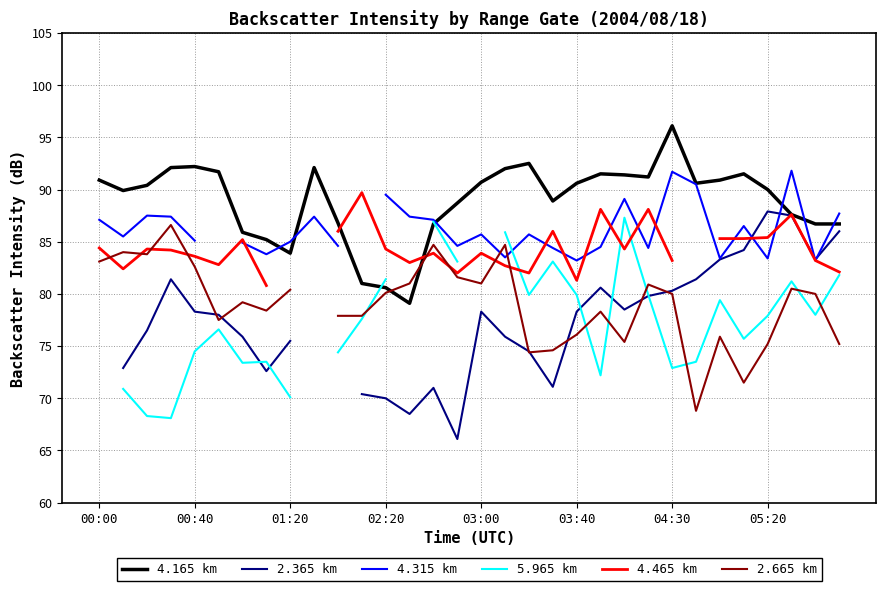

How many values in the 2.365 km series are below 78?

13